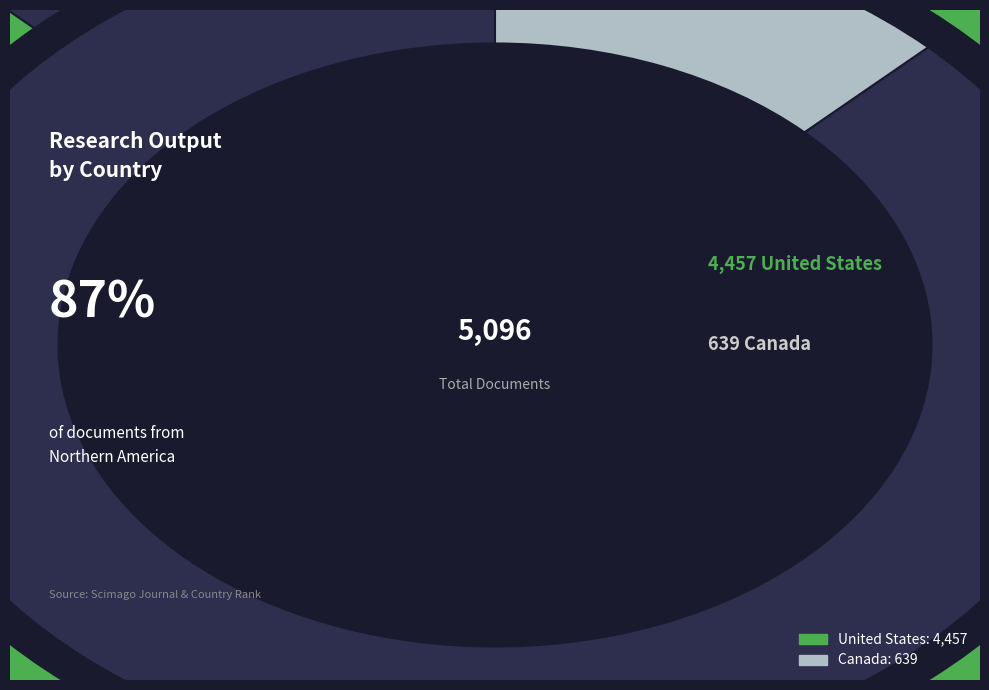

To the nearest percent, what is the combined percentage of United States and Canada?

100%